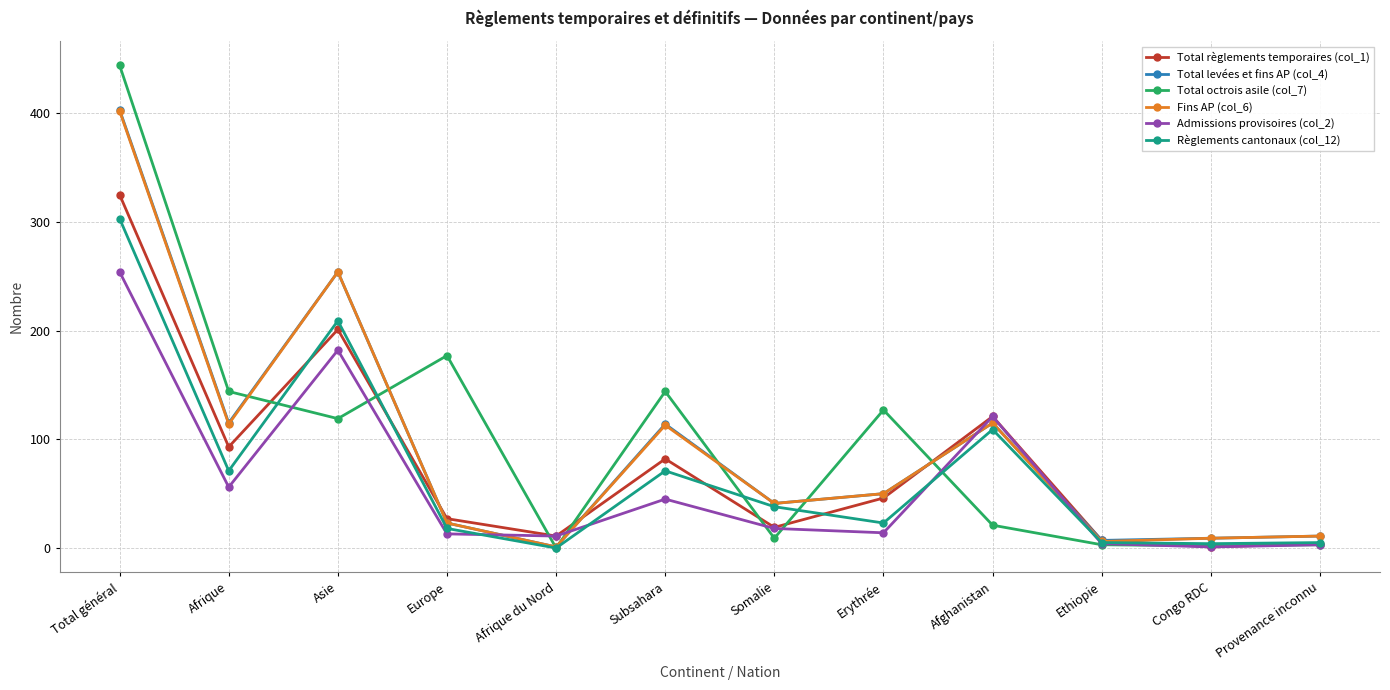

How many data points in Total octrois asile (col_7) are less than 119?

6